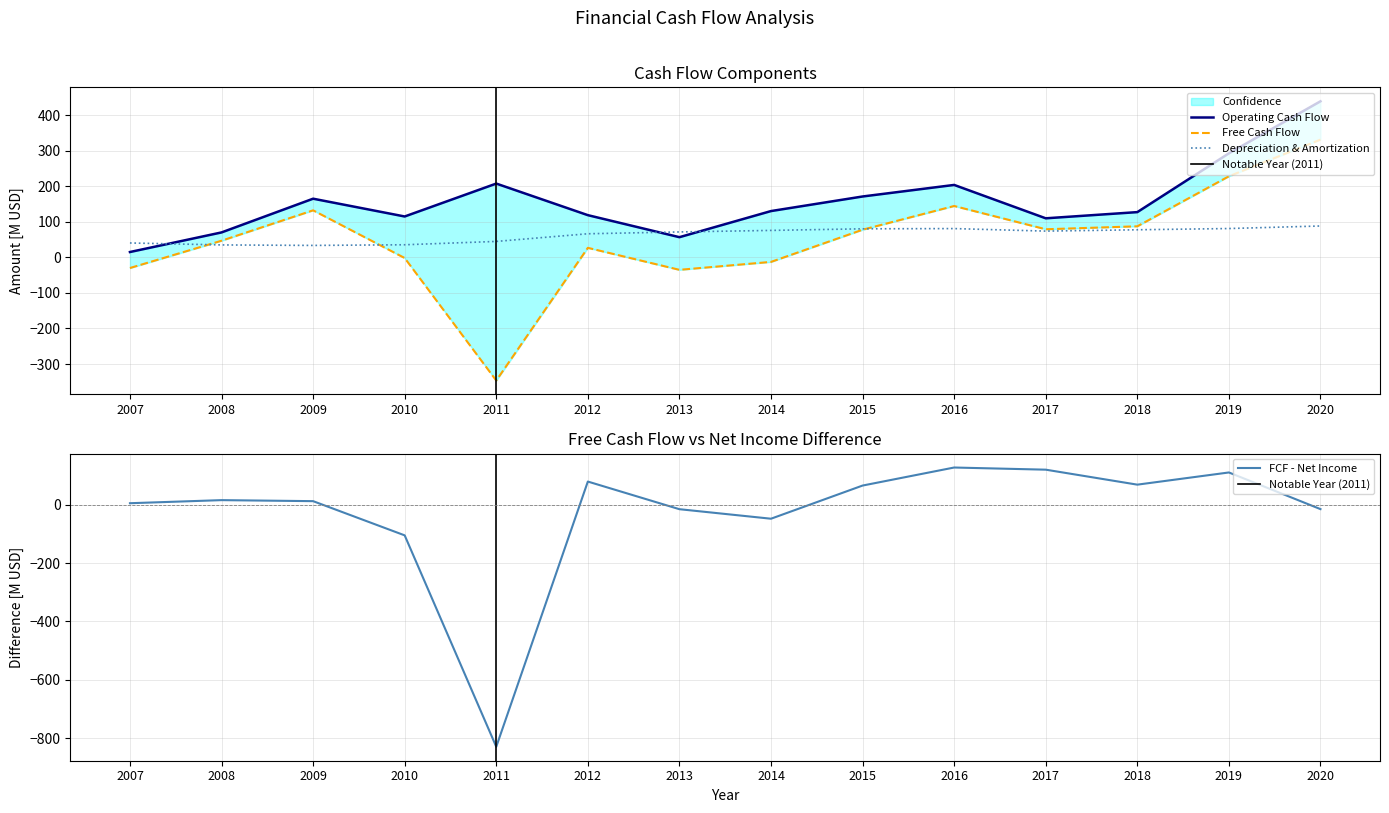

What is the total value across all series at 2011?

-94.1